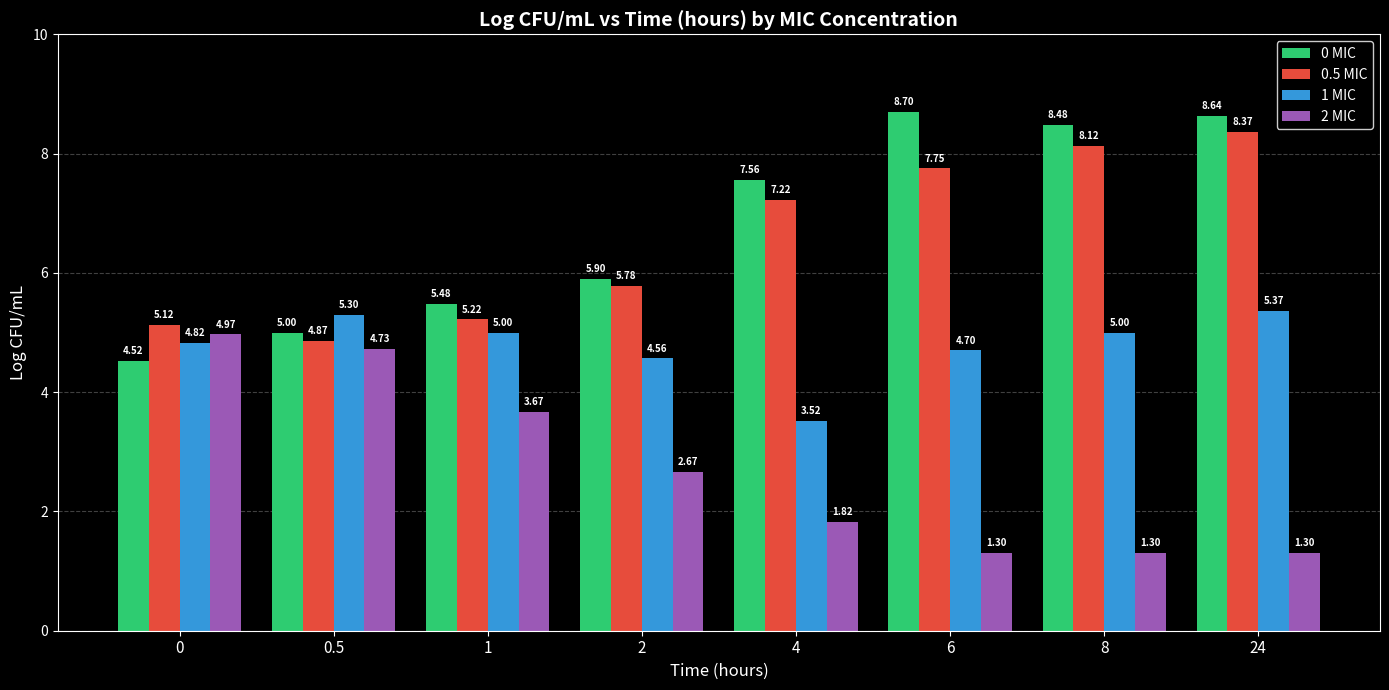

At which label does 1 MIC first exceed 5?

0.5